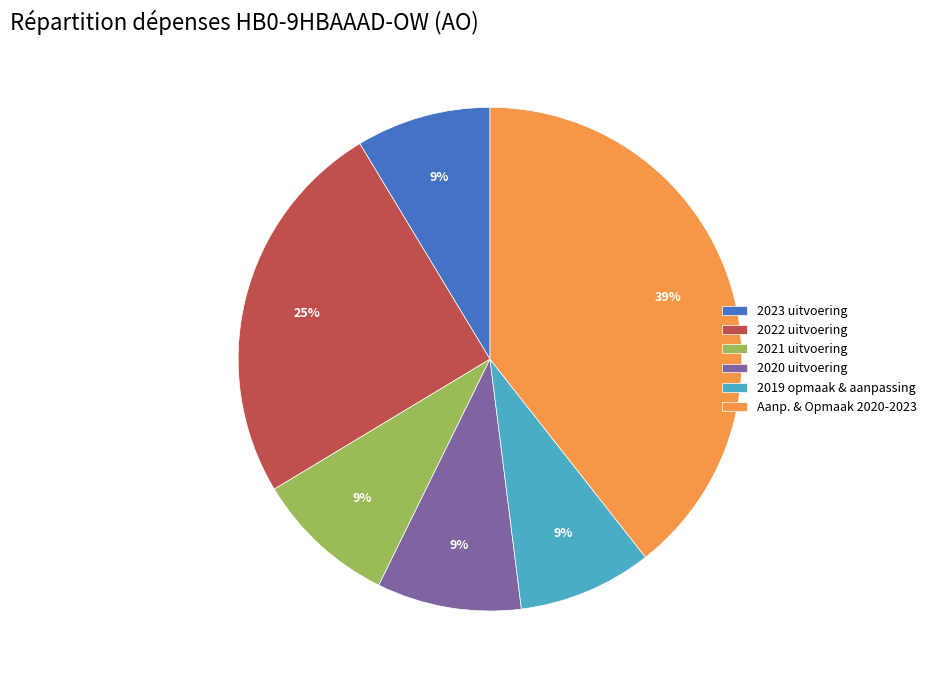

The 2019 opmaak & aanpassing slice represents 1% of the pie. True or false?

False